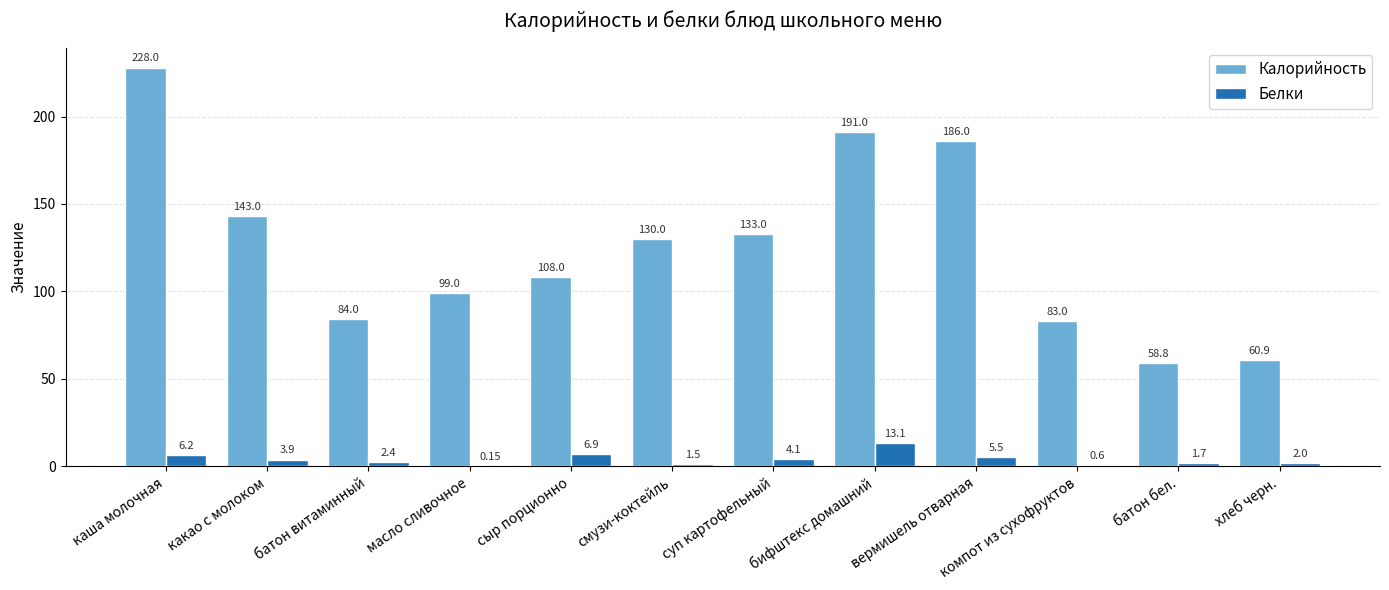

What is the sum of all Калорийность values?

1504.7